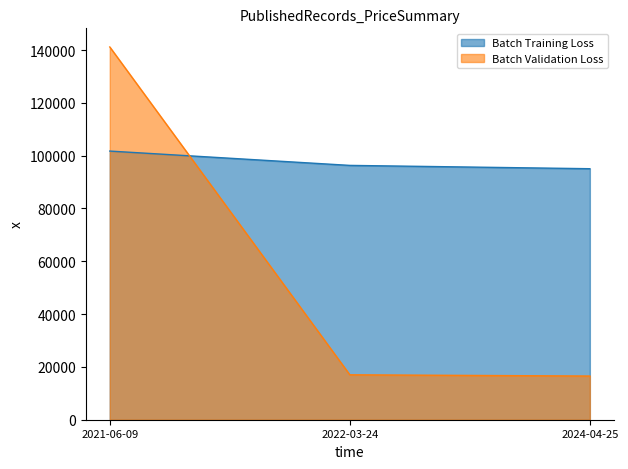

Which series changed the most between 2022-03-24 and 2024-04-25?

Batch Training Loss